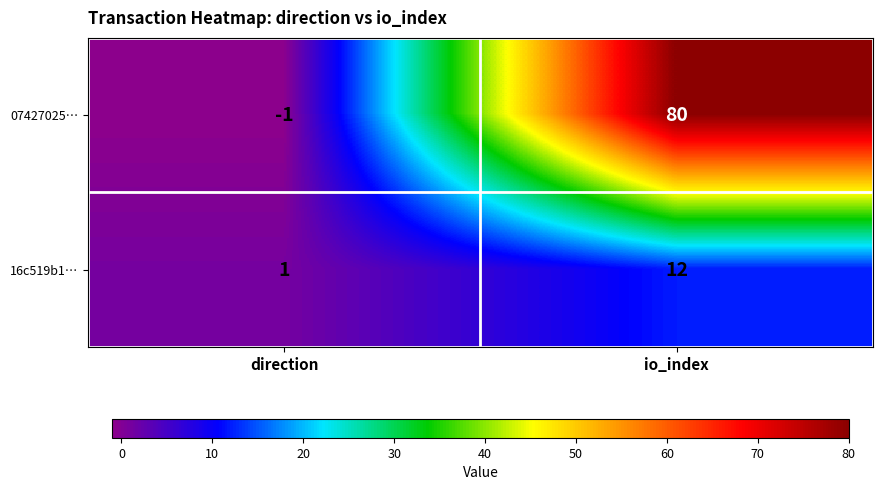

Where is 16c519b1… nearest to the value 6?

direction